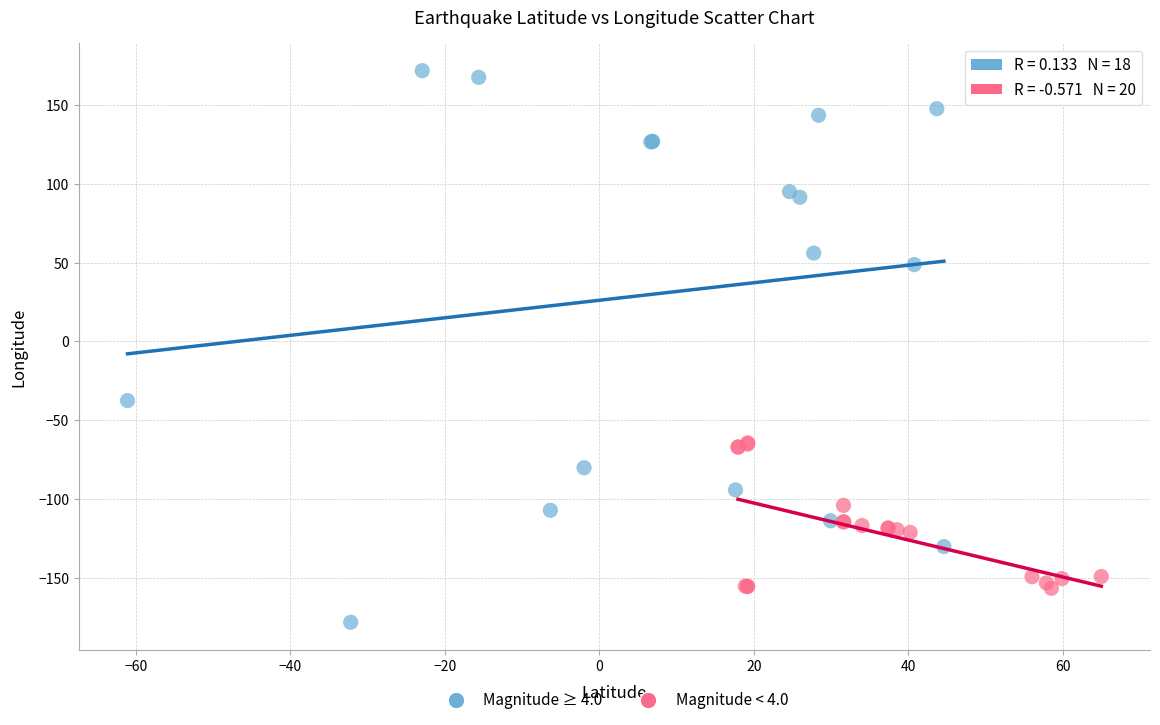

Which series contains the lowest Y value?

Magnitude ≥ 4.0